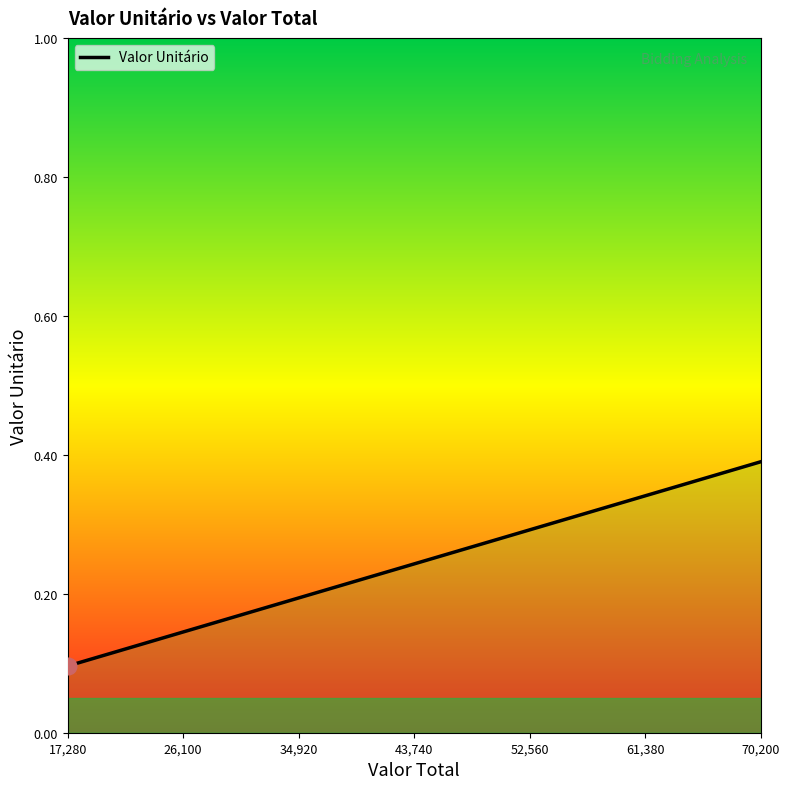

Reading left to right, transcribe all the data shown in this chart.

0.1	0.1	0.1	0.2	0.2	0.2	0.2	0.2	0.2	0.2	0.2	0.2	0.2	0.2	0.3	0.3	0.3	0.3	0.4	0.4